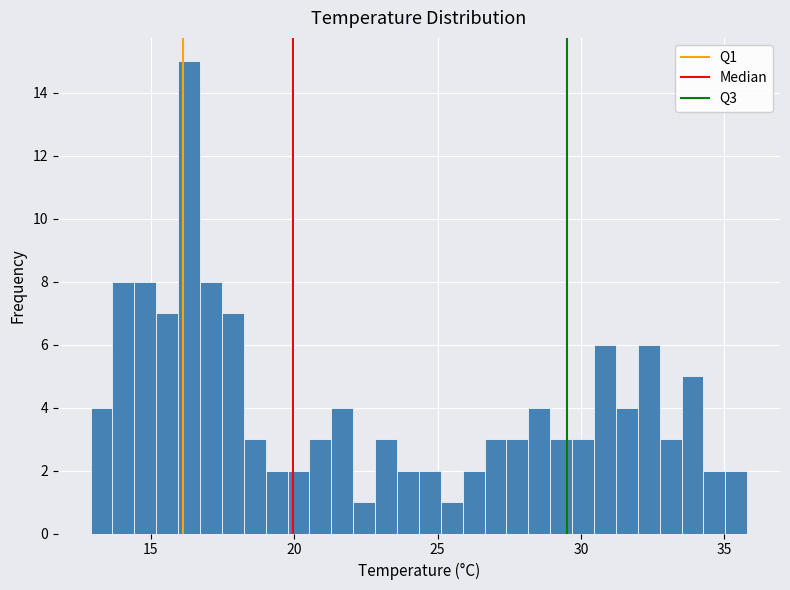

Read against the x-axis, roughly where is the centre of the tallest bar?

16.5